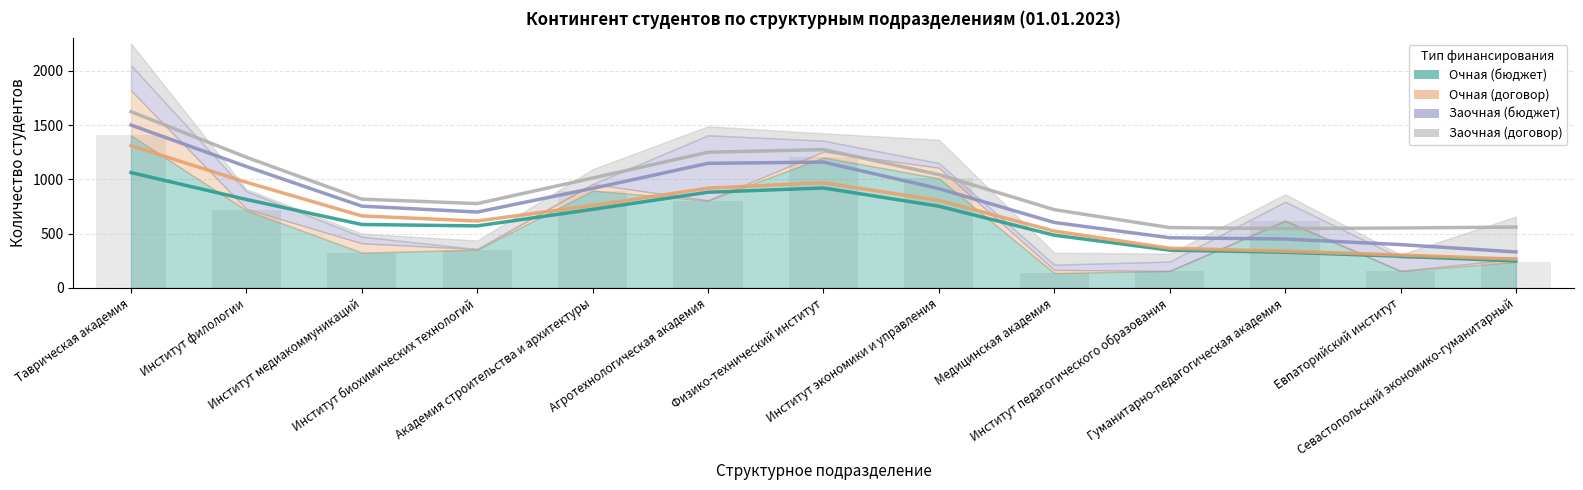

Reading left to right, what are all the values shown in this chart?

Очная (бюджет): 1062.9	814.9	584.4	571.4	724.0	881.9	920.7	753.0	485.7	347.6	328.9	291.7	248.1
Очная (договор): 1311.4	973.3	663.2	616.5	759.5	919.4	969.4	806.0	523.5	365.5	338.2	303.1	264.8
Заочная (бюджет): 1501.1	1118.8	753.4	699.2	917.3	1148.1	1159.6	914.9	603.0	461.9	450.6	399.1	331.1
Заочная (договор): 1624.8	1204.2	817.9	777.2	1012.7	1250.4	1275.1	1044.3	721.1	555.9	546.6	552.3	560.6